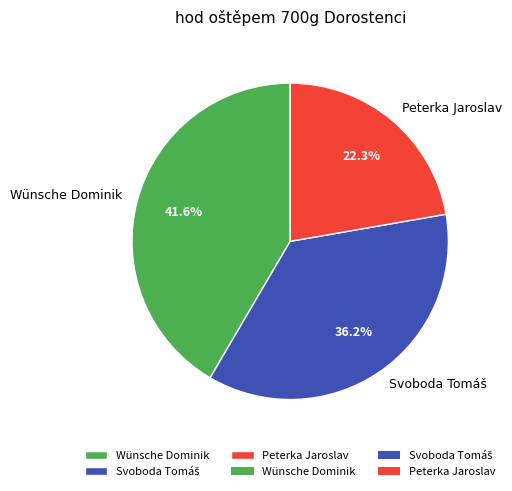

How many slices are in this pie chart?

3